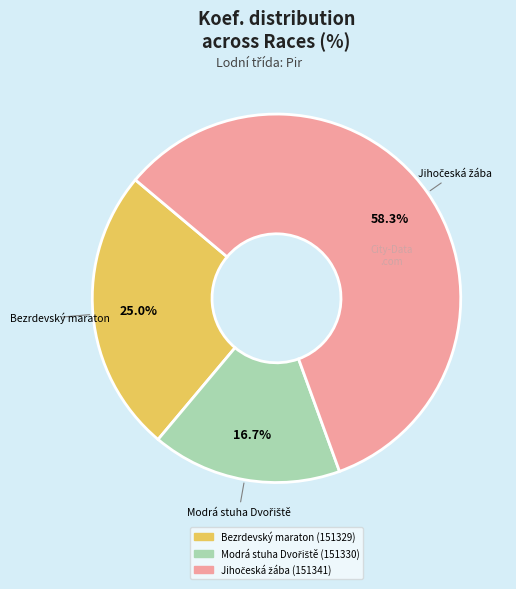

What portion of the pie excludes Bezrdevský maraton (151329)?

75.0%